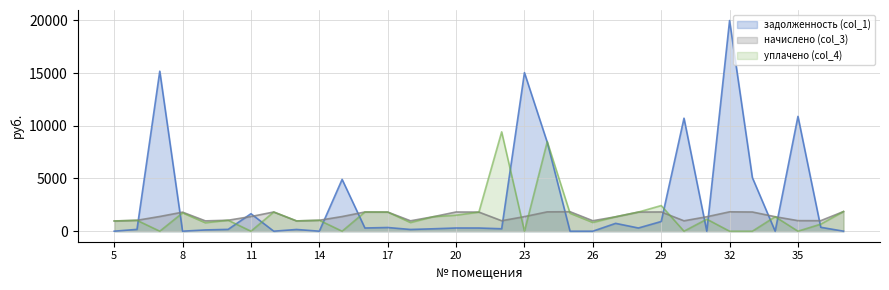

What is the value of the начислено (col_3) point at the 2nd from the left?

1033.5